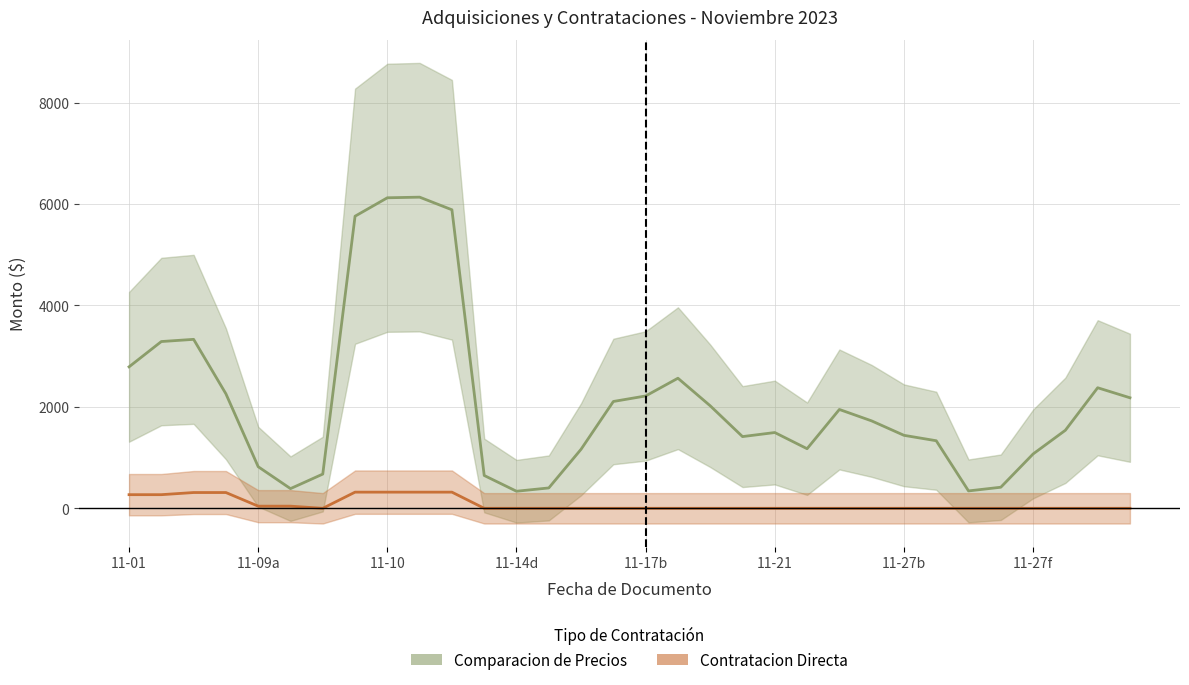

What is the value of the Contratacion Directa point at the 6th from the left?

42.2